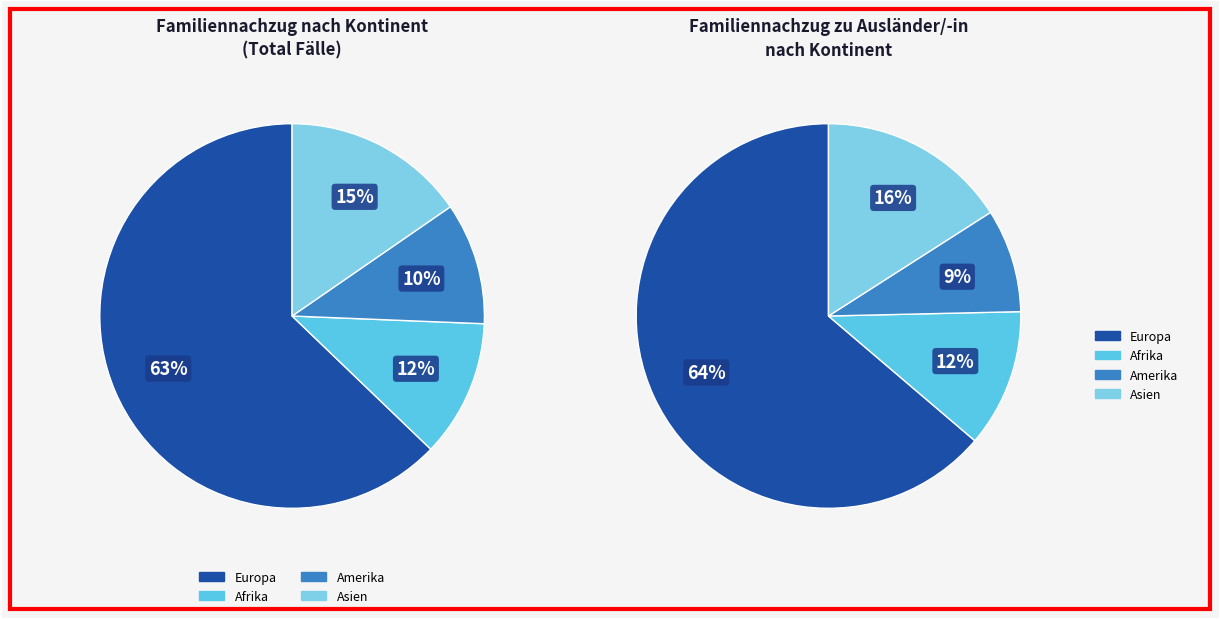

To the nearest percent, what percentage of the pie is Europa?

63%